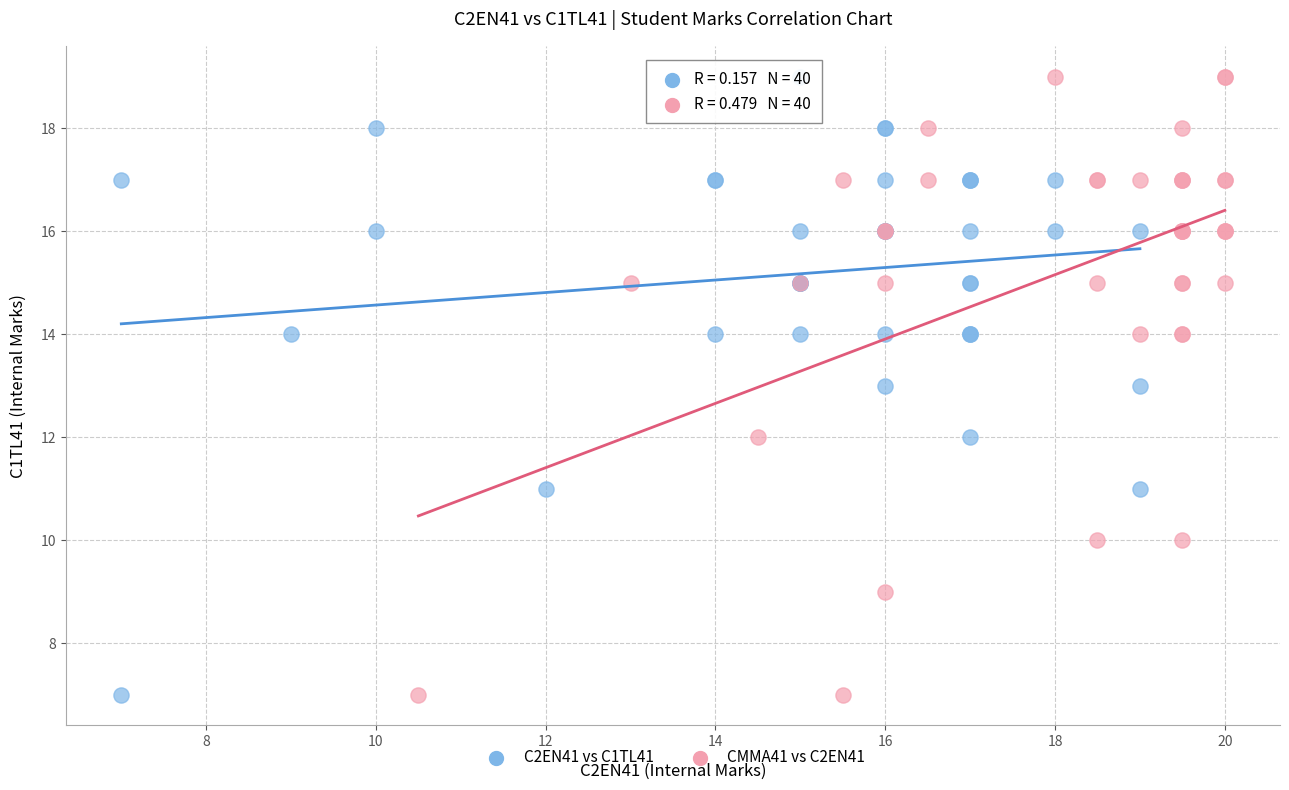

What are all the series names shown in the legend?

C2EN41 vs C1TL41, CMMA41 vs C2EN41